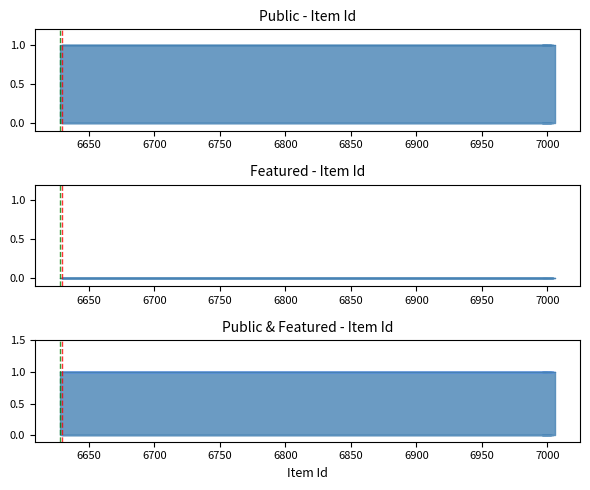

How many data points does each series have?

12